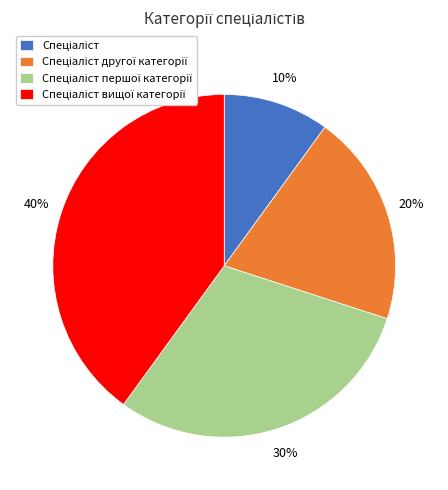

To the nearest percent, what is the average slice percentage?

25%